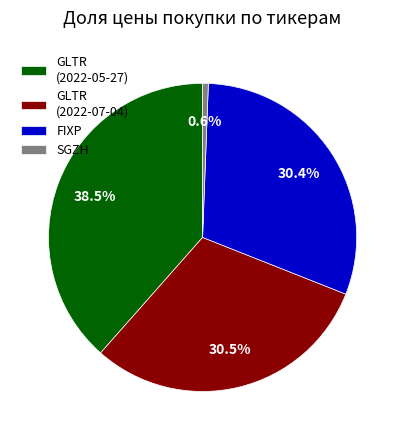

Count the number of slices in the pie.

4